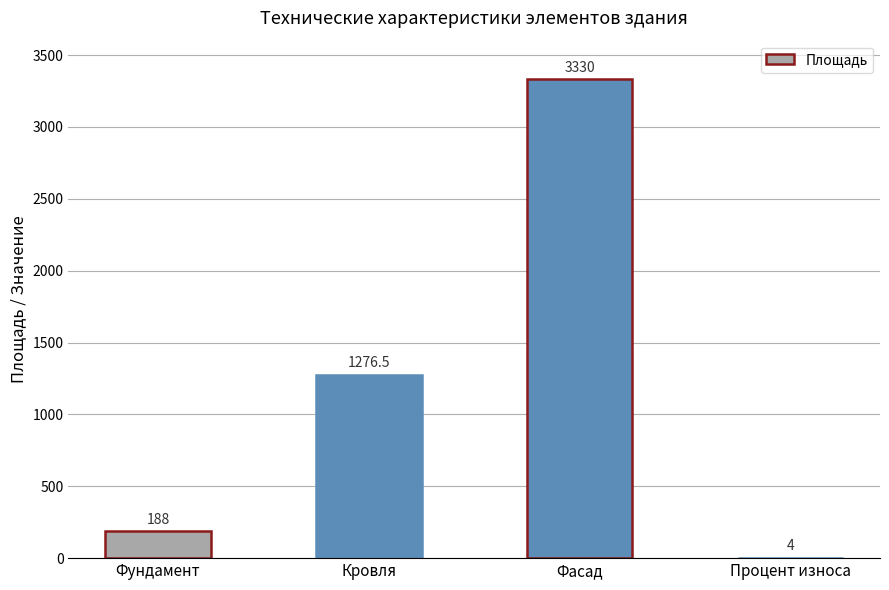

What is the greatest value displayed?

3330.0